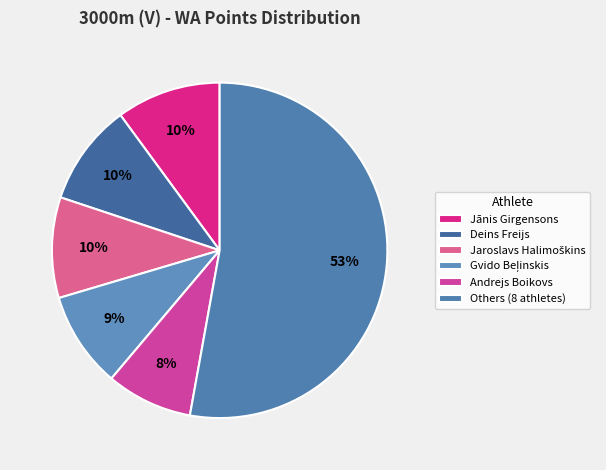

Which slice is the smallest?

Andrejs Boikovs